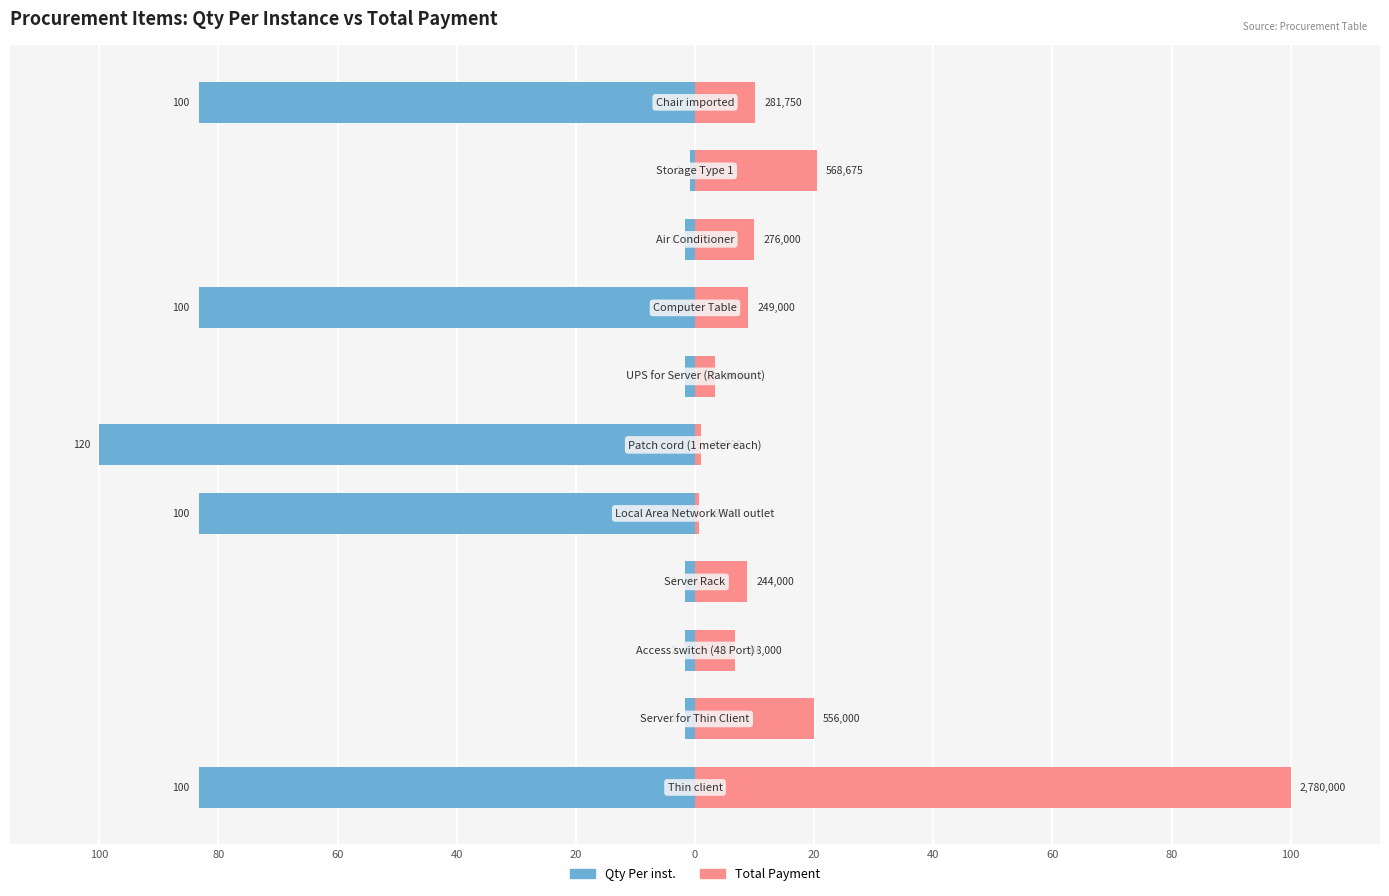

Reading left to right, list all the values displayed in this chart.

Qty Per inst.: -83.3	-1.7	-1.7	-1.7	-83.3	-100.0	-1.7	-83.3	-1.7	-0.8	-83.3
Total Payment: 100.0	20.0	6.8	8.8	0.7	1.1	3.4	9.0	9.9	20.5	10.1